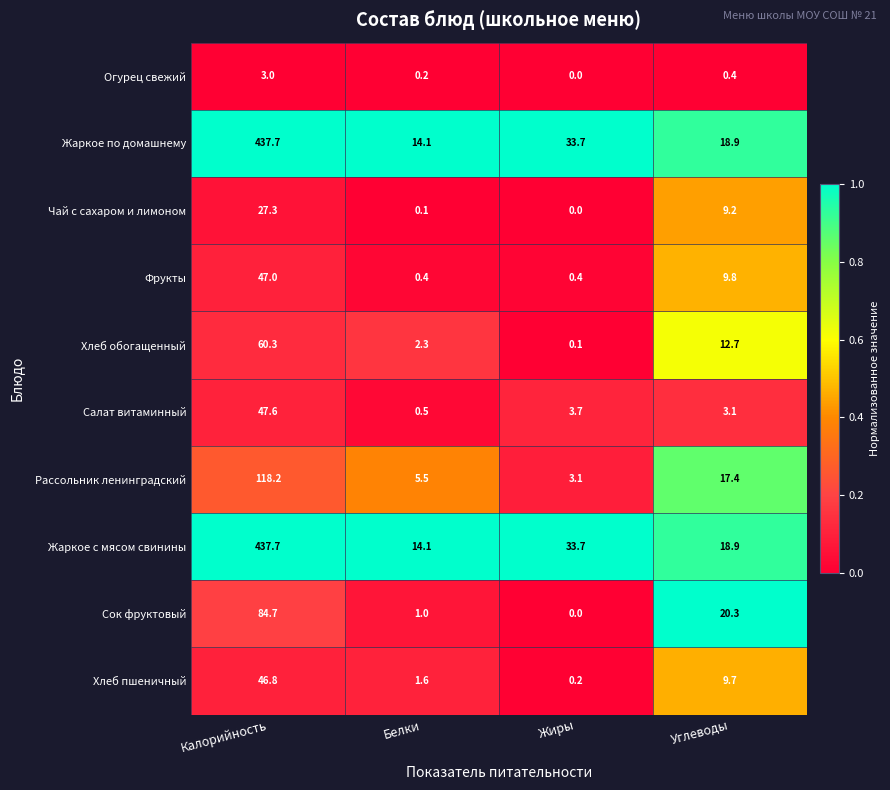

Rank the categories by Хлеб обогащенный value from lowest to highest.

Жиры, Белки, Углеводы, Калорийность